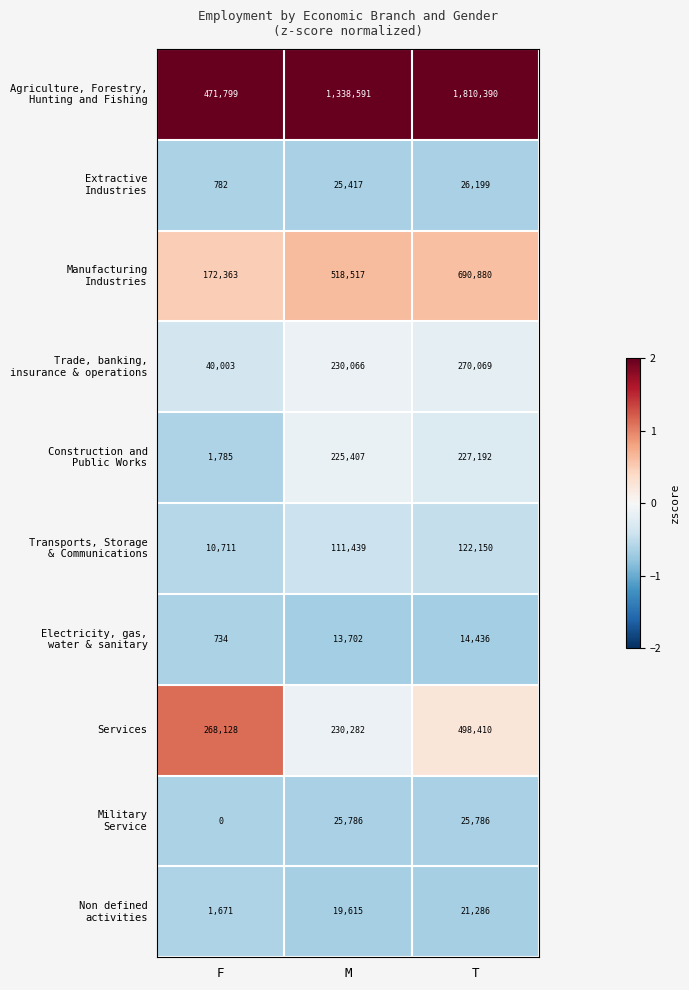

What is the difference between the Services values at T and M?

268128